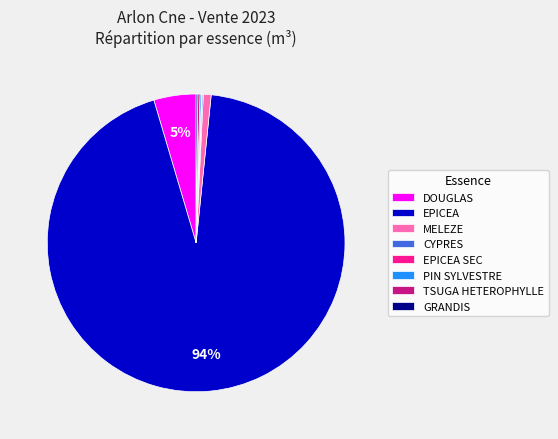

Which category has the biggest portion of the pie?

EPICEA